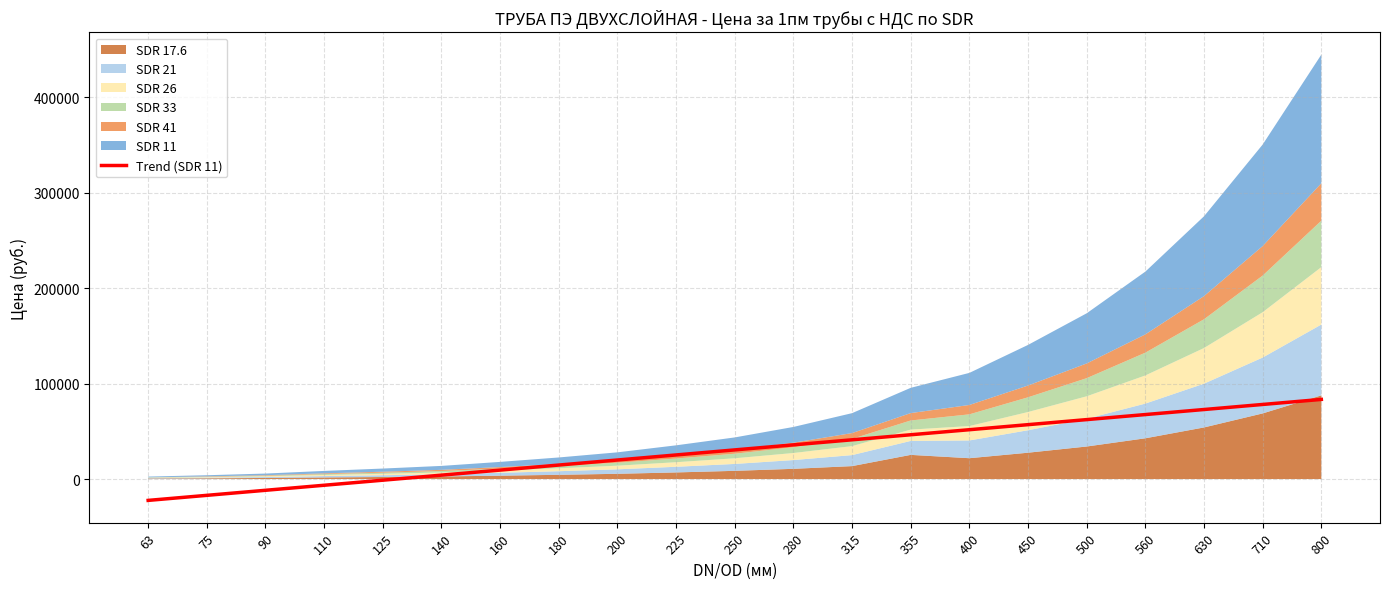

How many lines are shown in the chart?

1